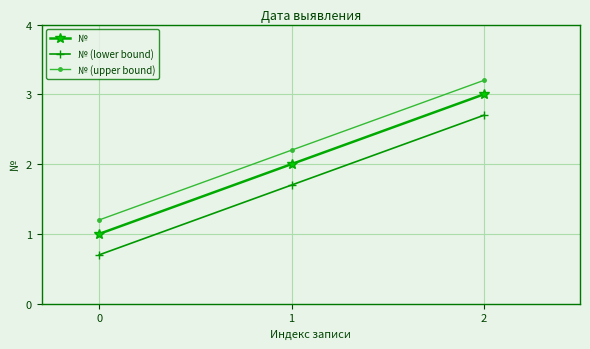

What is the sum of the № values at 2 and 1?

5.0